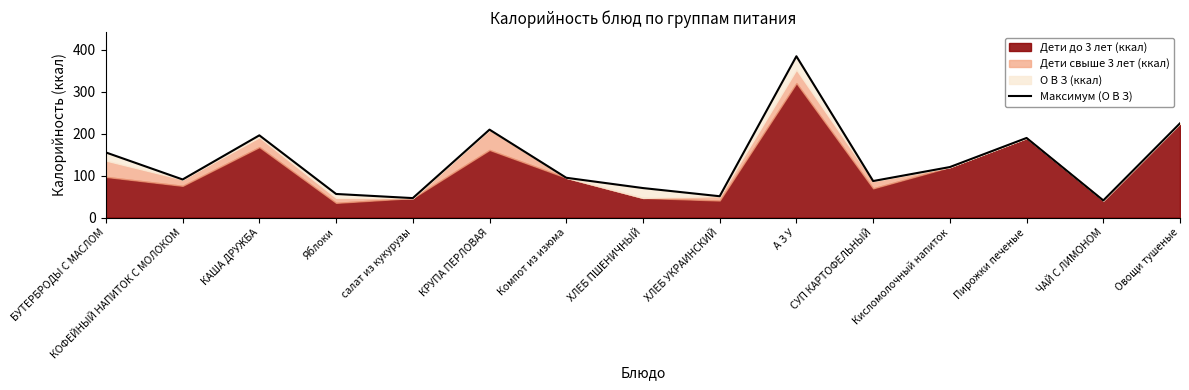

Where is the first local maximum?

КАША ДРУЖБА